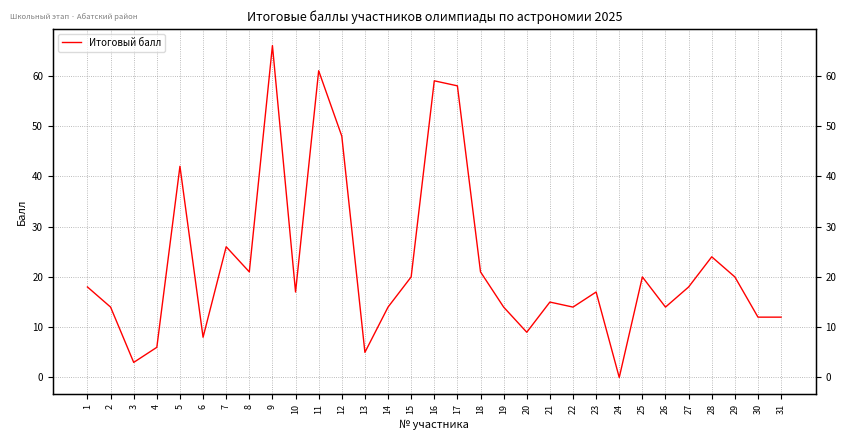

What is the difference between the second highest and minimum values?

61